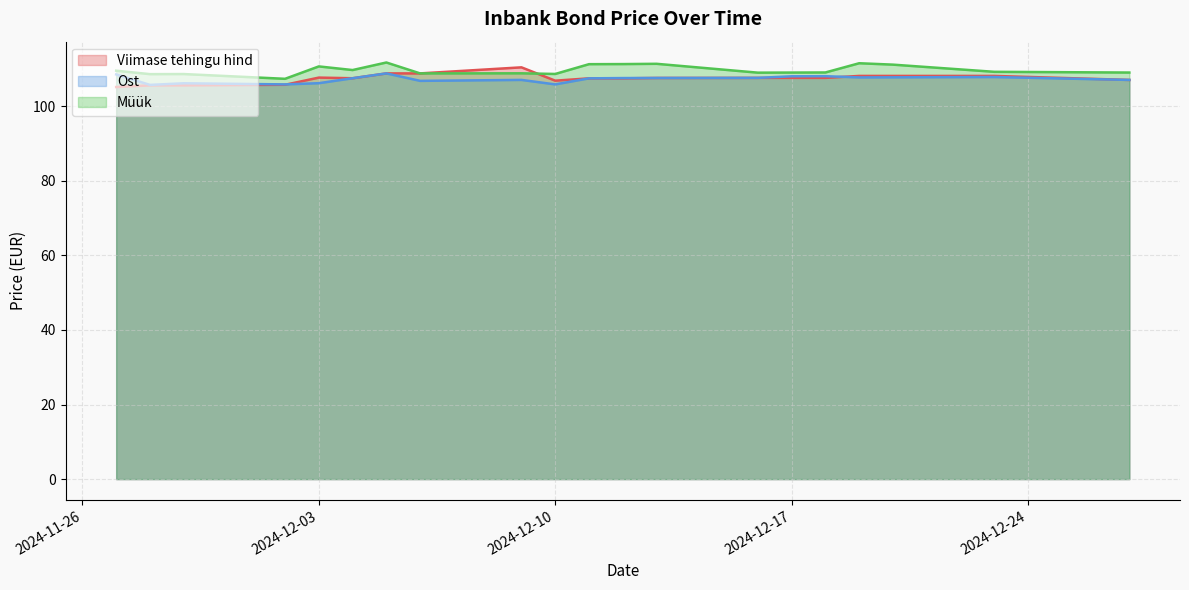

Is the value of Viimase tehingu hind at 2024-12-16 greater than the value of Müük at 2024-12-23?

No